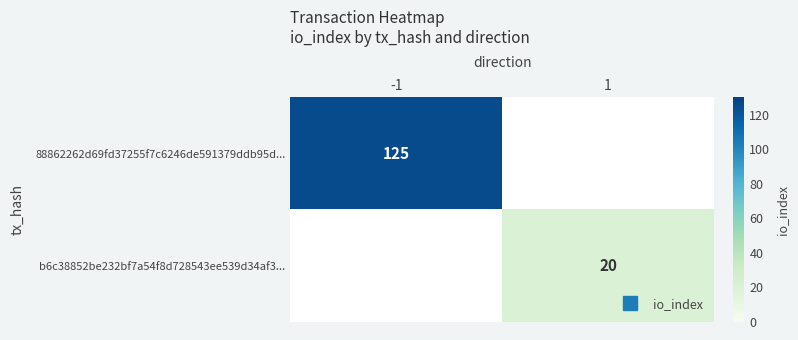

At -1, list the series in order from largest to smallest.

88862262d69fd37255f7c6246de591379ddb95d..., b6c38852be232bf7a54f8d728543ee539d34af3...